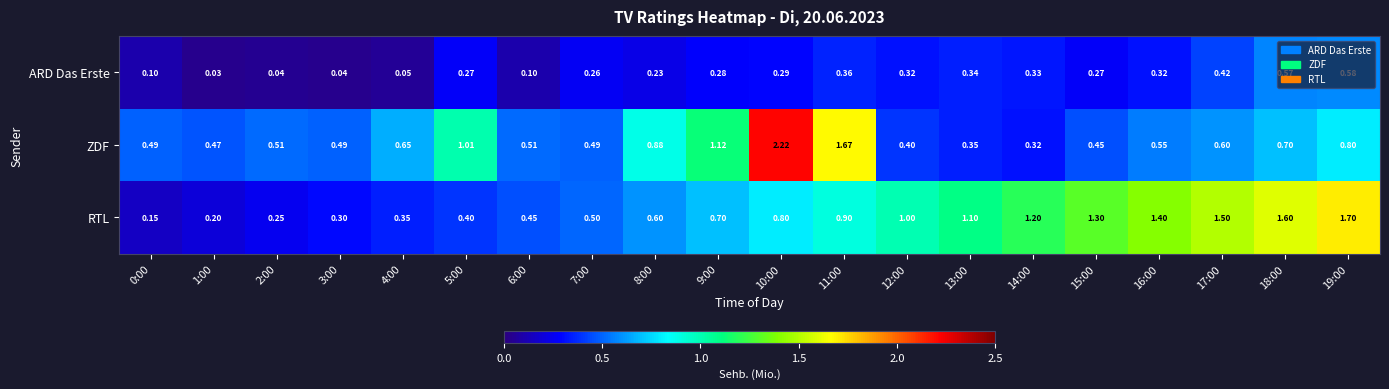

Which series changed the most between 8:00 and 17:00?

RTL